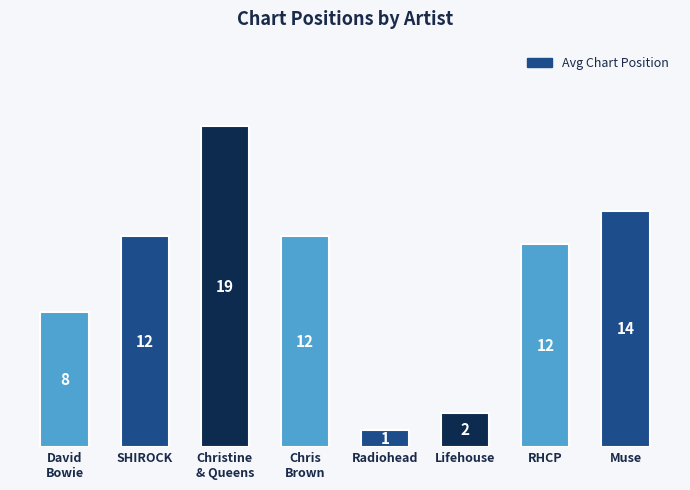

What is the label of the 7th bar from the left?

RHCP